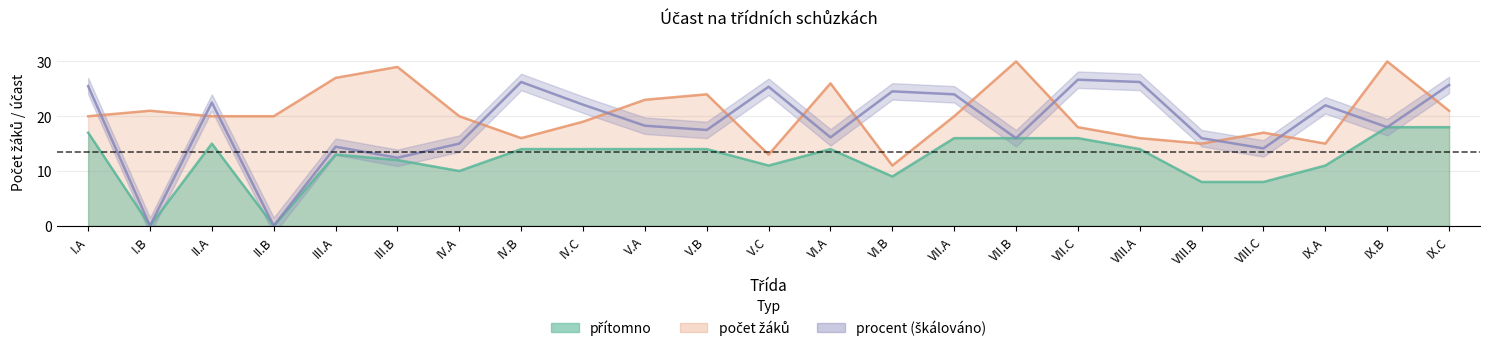

Which series ends up on top after the final intersection of pocet_zaku and procent?

procent